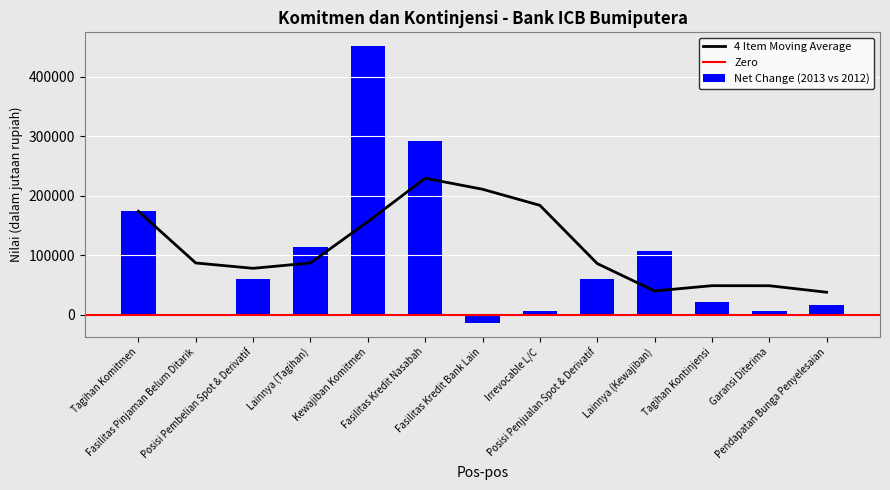

List the labels in order of value, largest first.

Kewajiban Komitmen, Fasilitas Kredit Nasabah, Tagihan Komitmen, Lainnya (Tagihan), Lainnya (Kewajiban), Posisi Pembelian Spot & Derivatif, Posisi Penjualan Spot & Derivatif, Tagihan Kontinjensi, Pendapatan Bunga Penyelesaian, Irrevocable L/C, Garansi Diterima, Fasilitas Pinjaman Belum Ditarik, Fasilitas Kredit Bank Lain